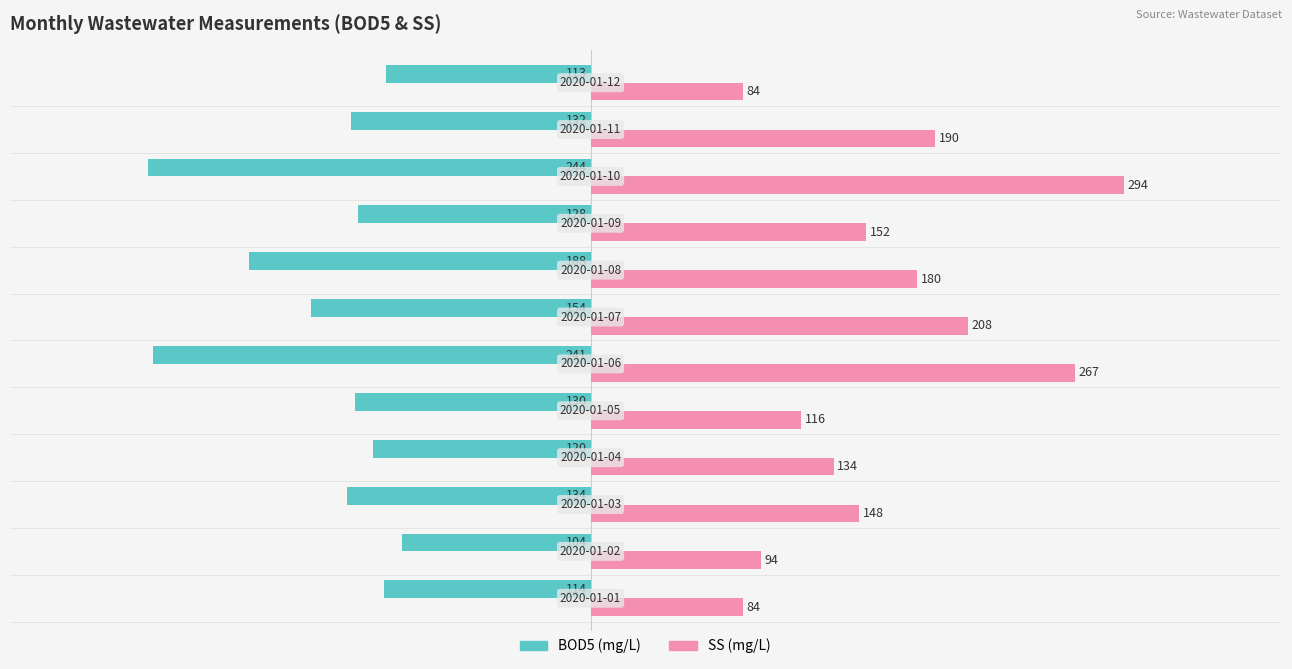

What is the difference between the maximum and minimum values in the SS (mg/L) series?

210